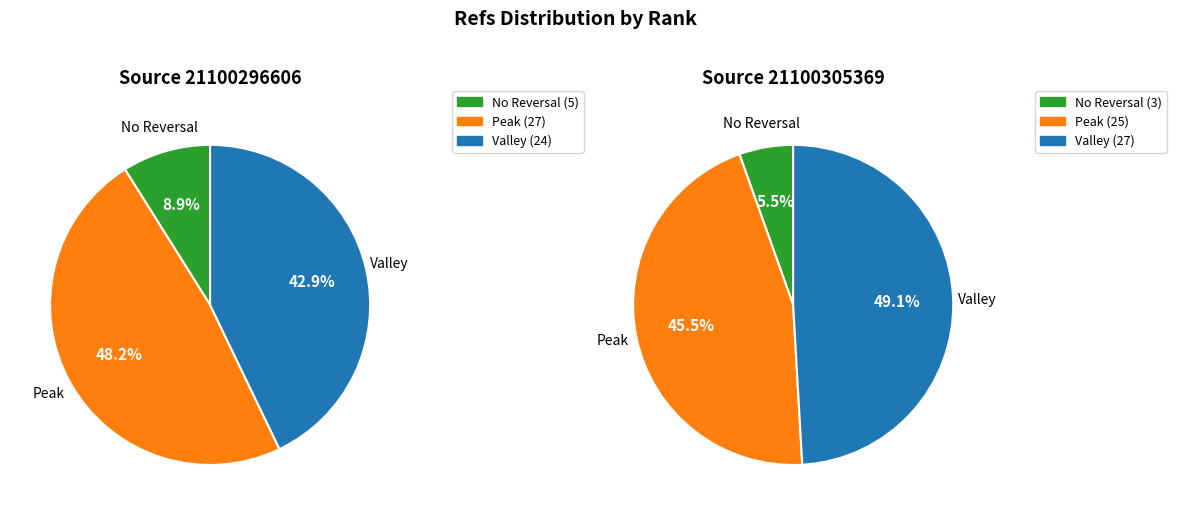

Does Rank 2 account for over 50% of the chart?

No